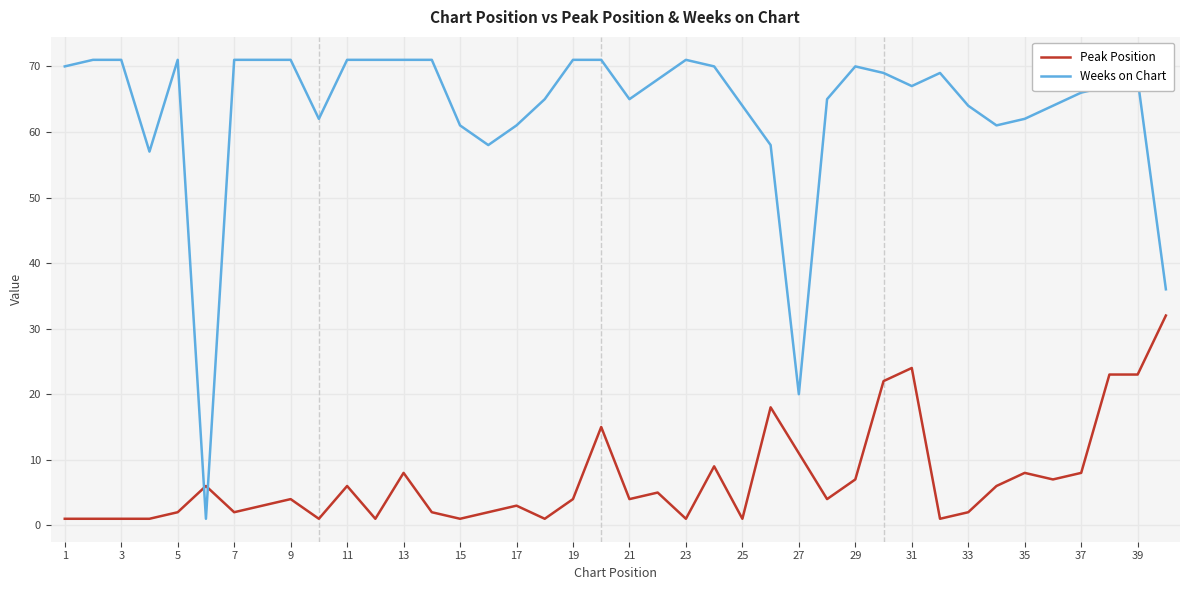

What is the difference between the maximum and minimum values in the Weeks on Chart series?

70